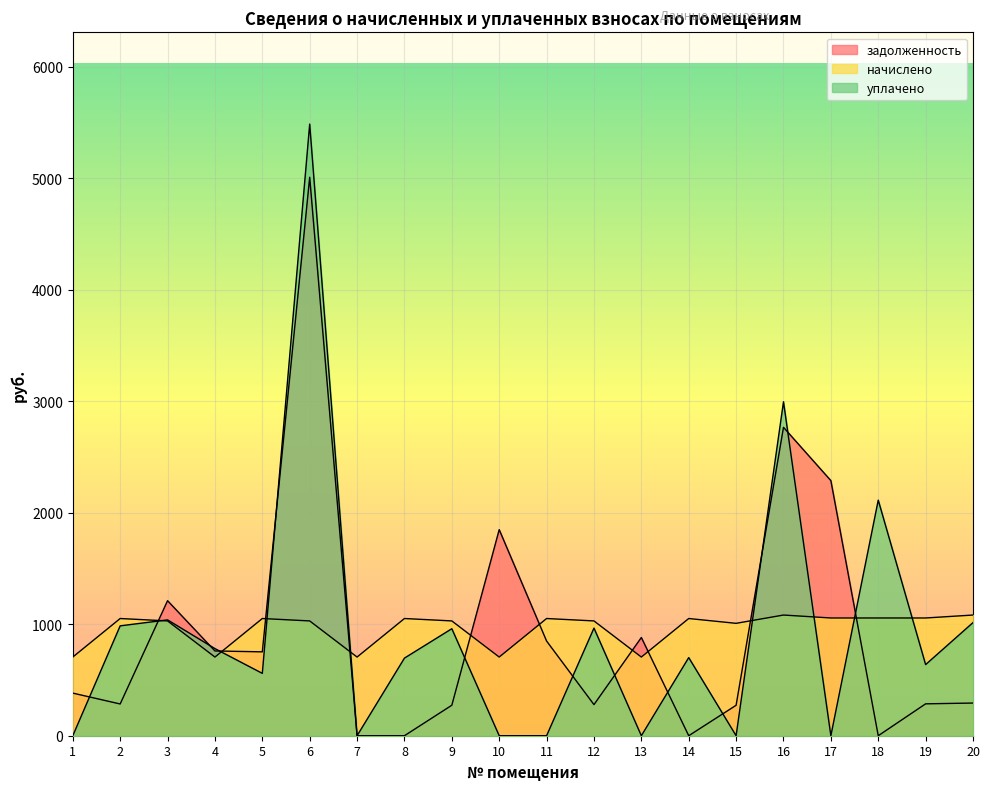

What are all the series names shown in the legend?

задолженность, начислено, уплачено